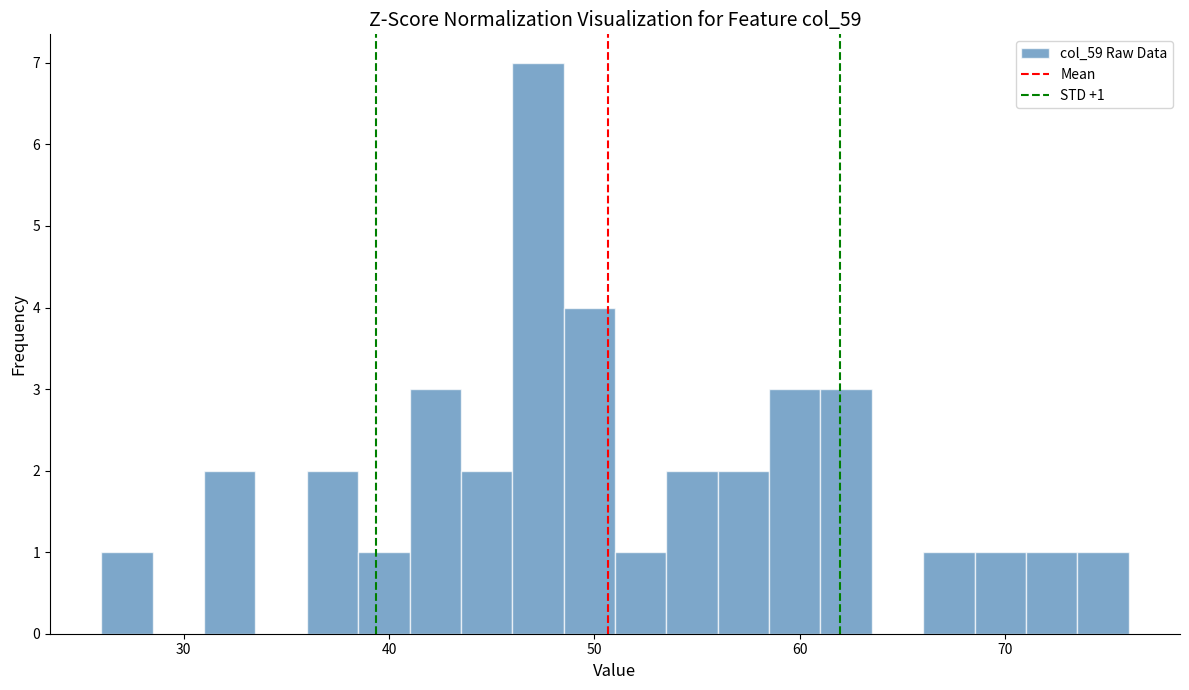

Around what value on the x-axis is the tallest bar? Give the approximate position of its centre, as read against the axis.

47